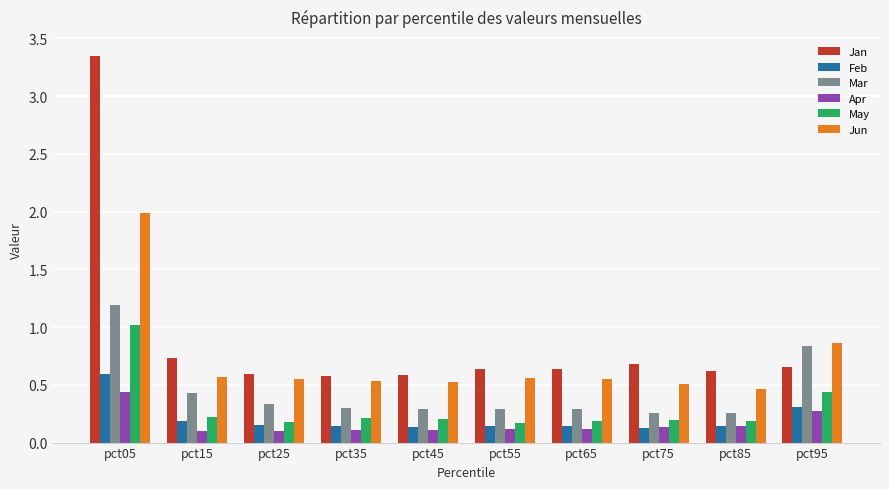

The Jun series shows 0.6 at pct55. True or false?

True